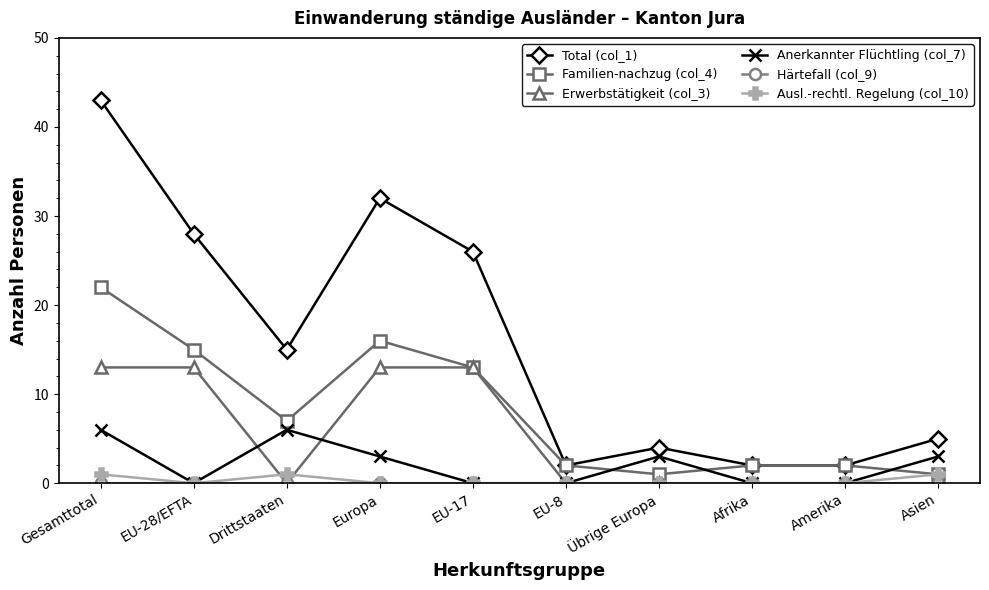

Is it true that Total (col_1) equals 32 at Europa?

True